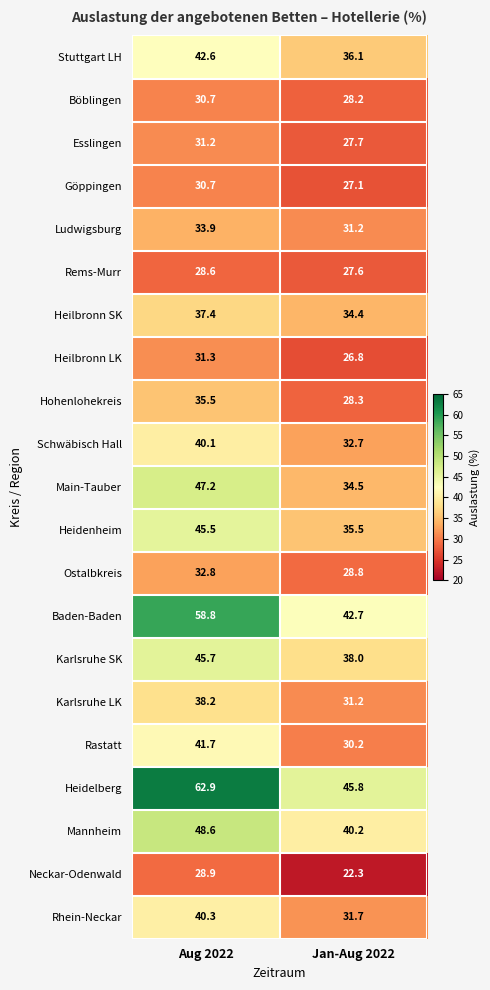

Is it true that Schwäbisch Hall equals 40.1 at Aug 2022?

True